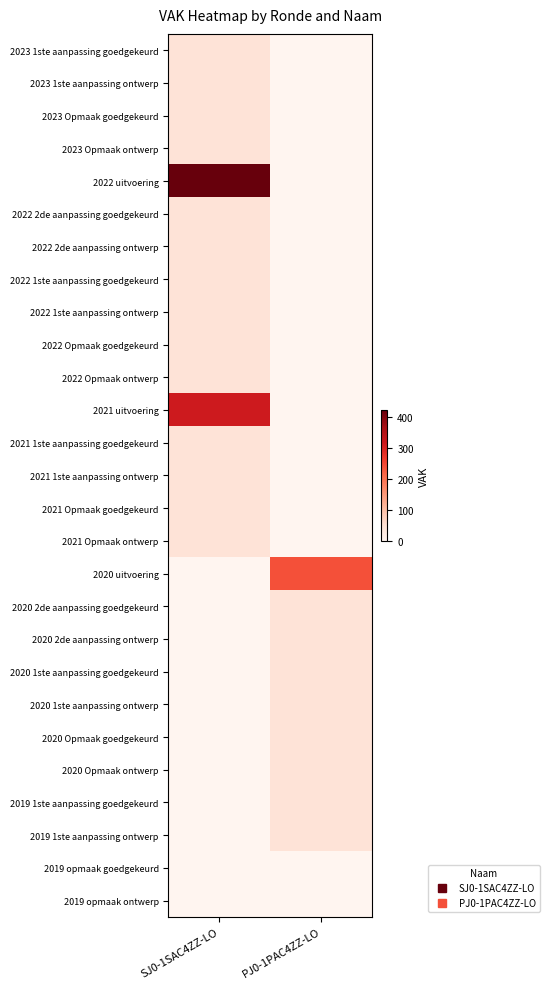

How many data points does each series have?

2